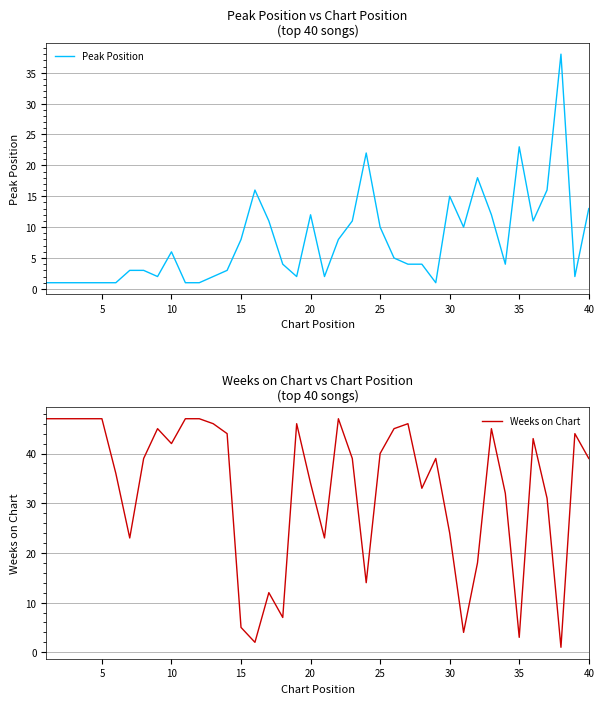

How many times do Weeks on Chart and Peak Position cross each other?

9